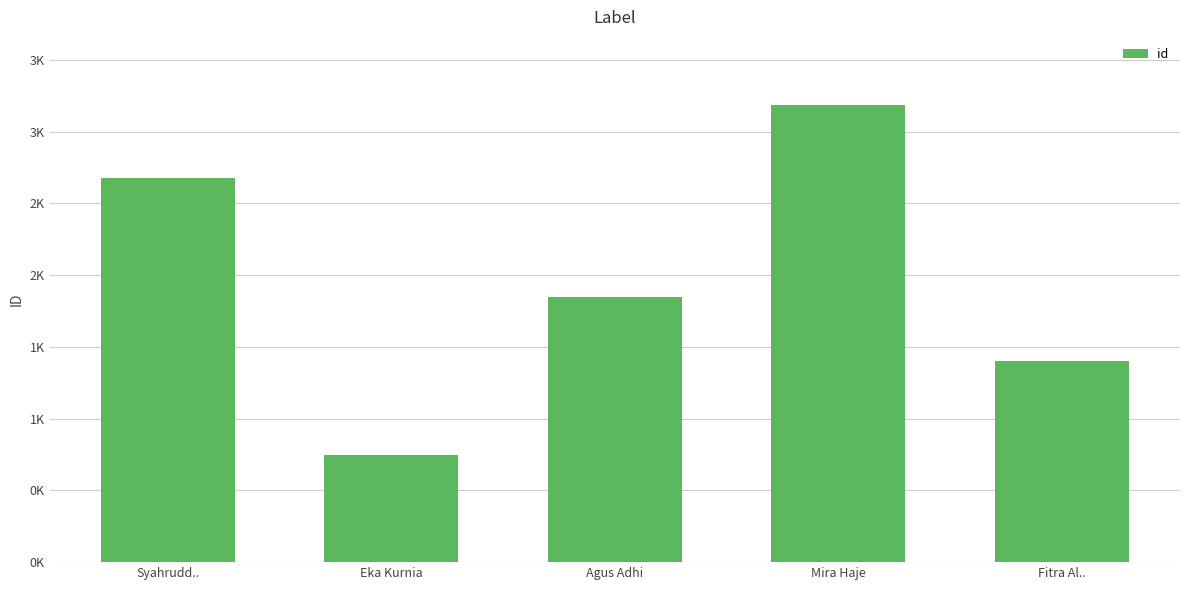

Rank the categories by value from lowest to highest.

Eka Kurnia, Fitra Al.., Agus Adhi, Syahrudd.., Mira Haje